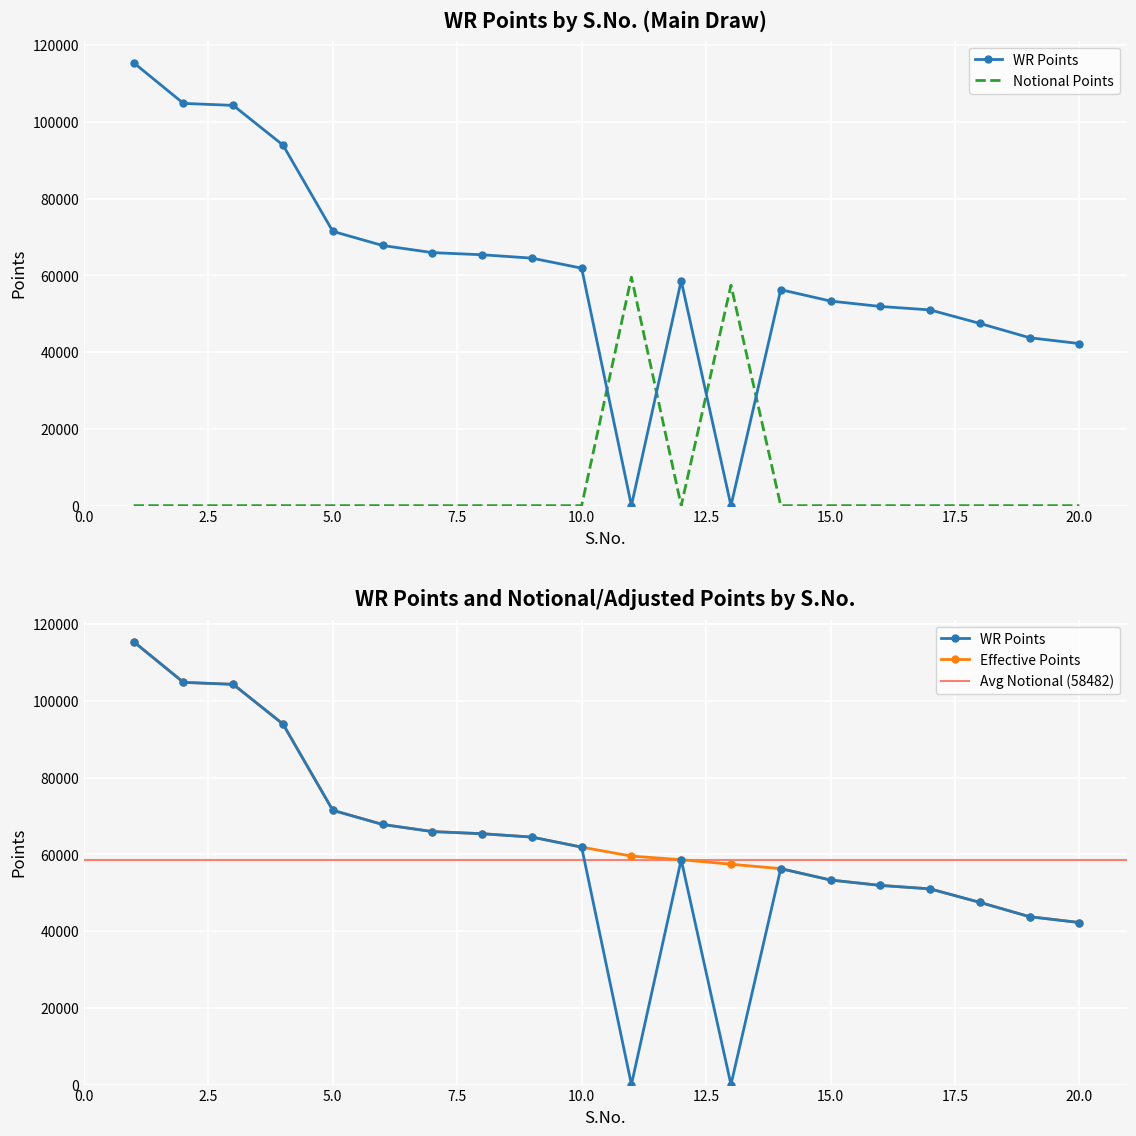

Rank the series by their average value, from lowest to highest.

Notional / Adjusted Points, WR Points